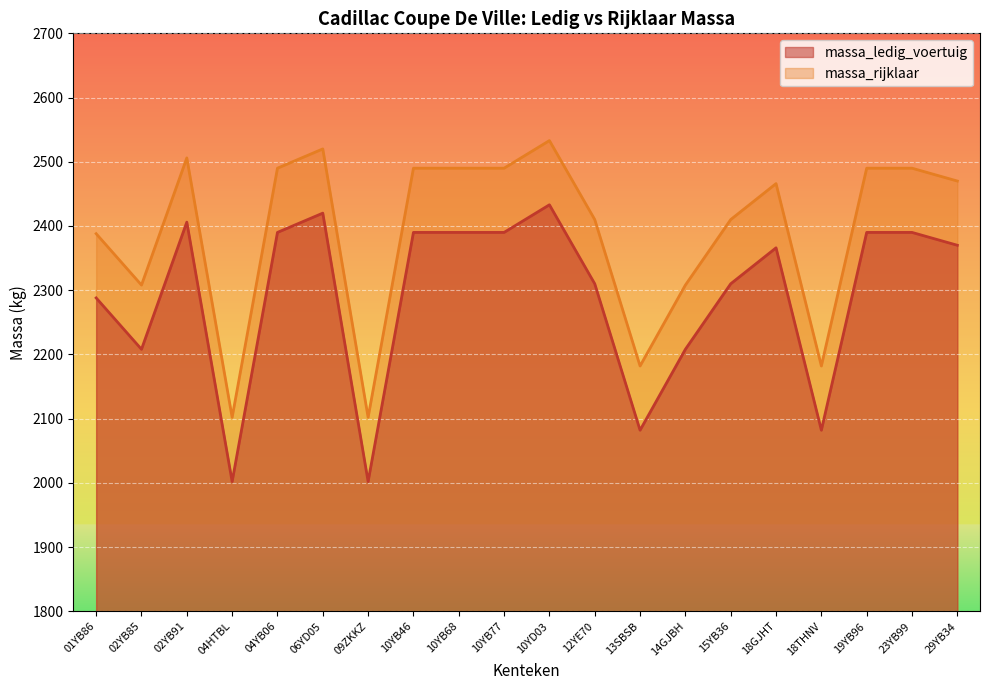

Between 23YB99 and 10YB46, which is larger?

23YB99